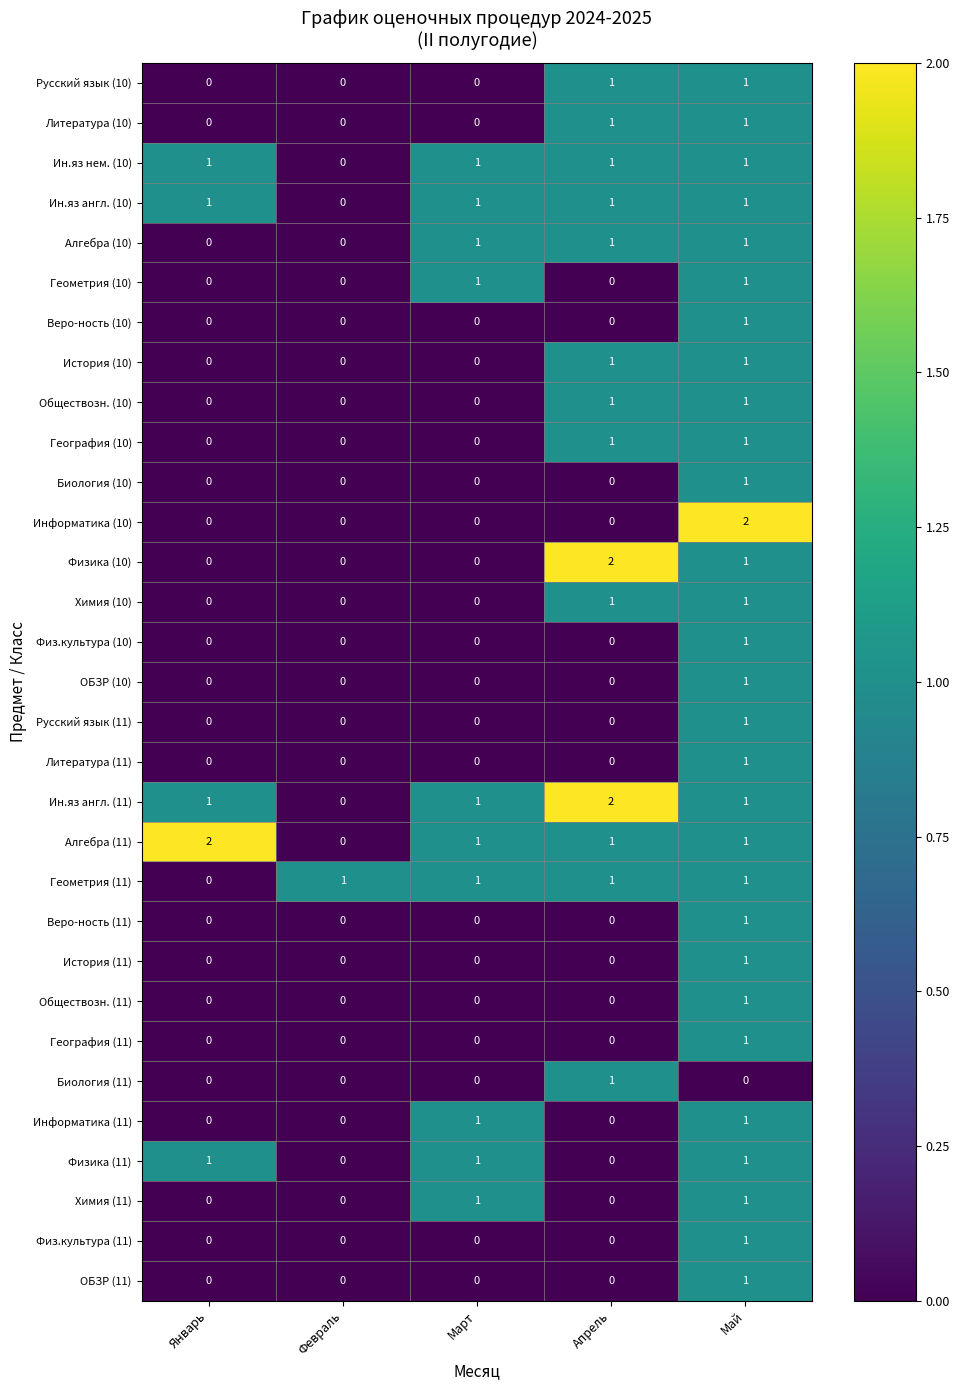

Between Январь and Май, which series saw the biggest shift?

Информатика (10)